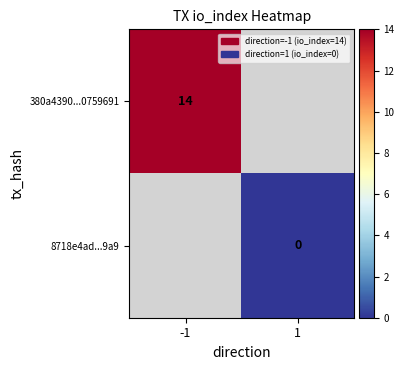

At how many categories does at least one series exceed 12?

1